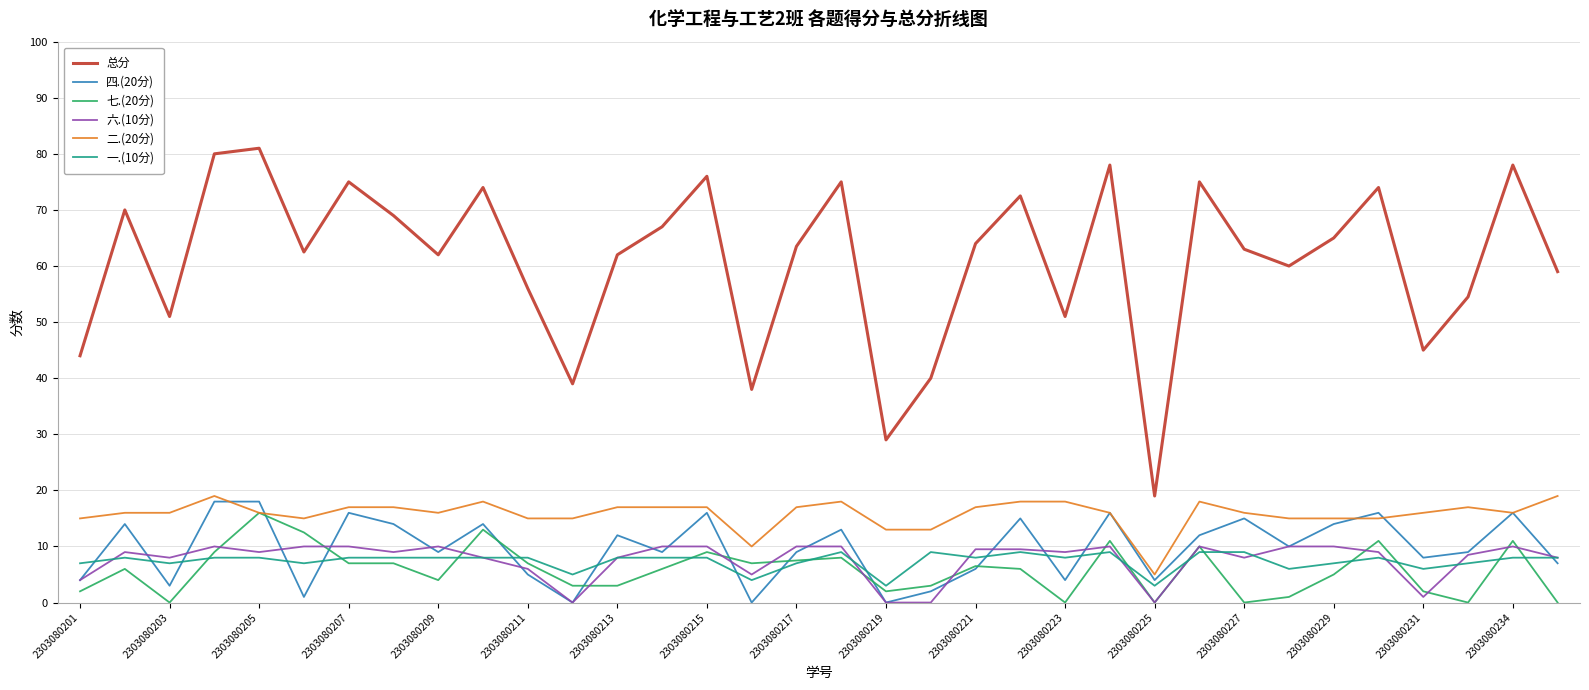

True or false: 二.(20分) and 六.(10分) intersect in this chart.

False